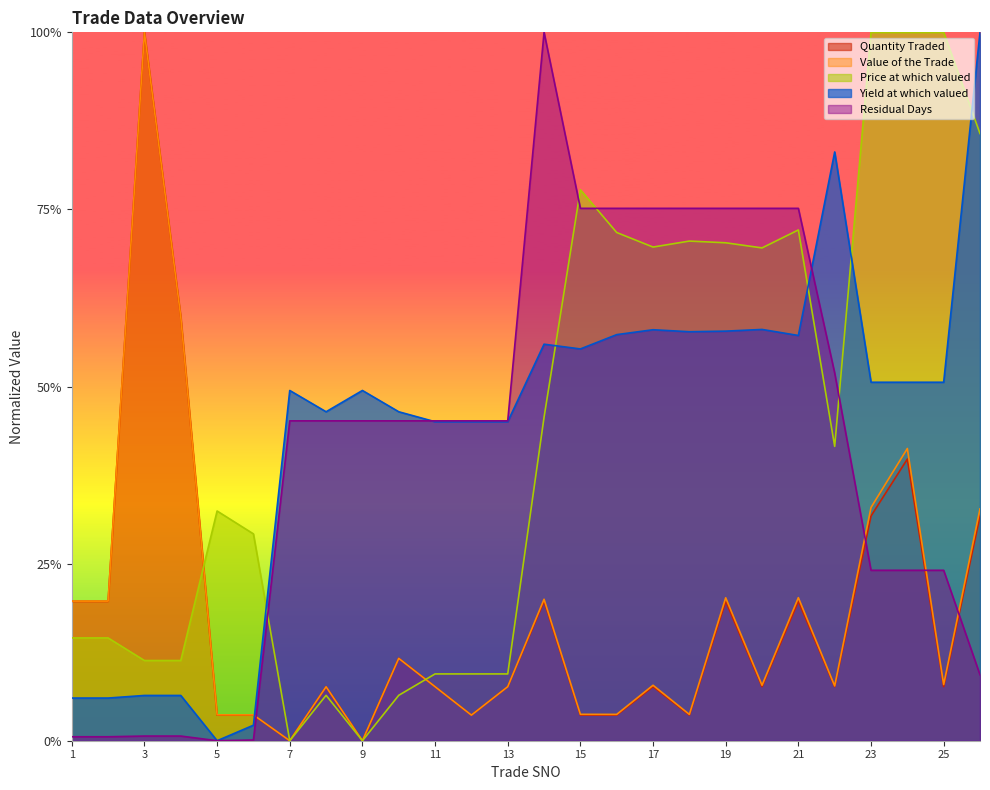

List the series in order of their peak value, highest first.

Quantity Traded, Value of the Trade, Price at which valued, Yield at which valued, Residual Days